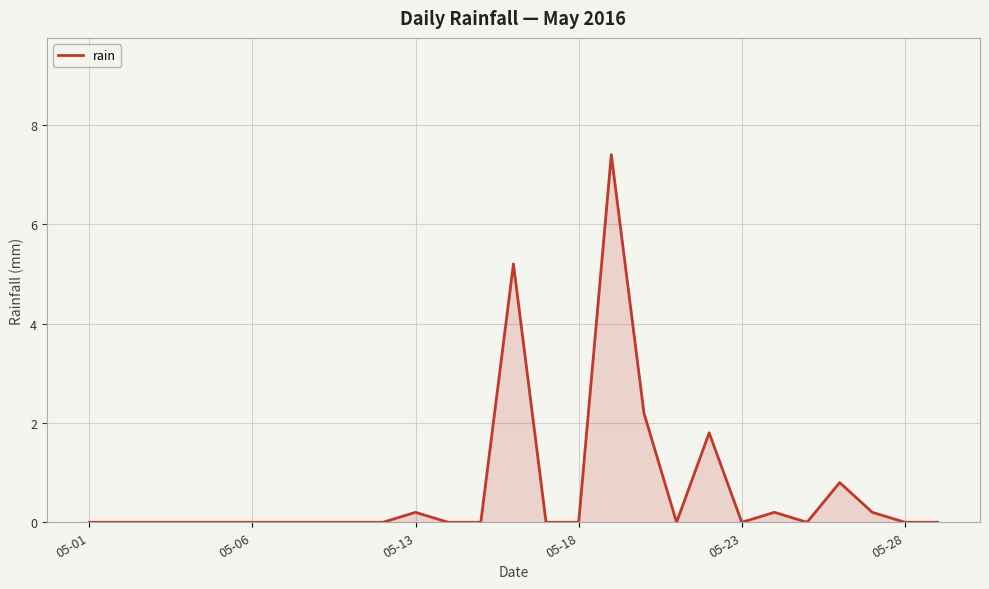

Reading right to left, list all the values displayed in this chart.

0.0	0.0	0.2	0.8	0.0	0.2	0.0	1.8	0.0	2.2	7.4	0.0	0.0	5.2	0.0	0.0	0.2	0.0	0.0	0.0	0.0	0.0	0.0	0.0	0.0	0.0	0.0